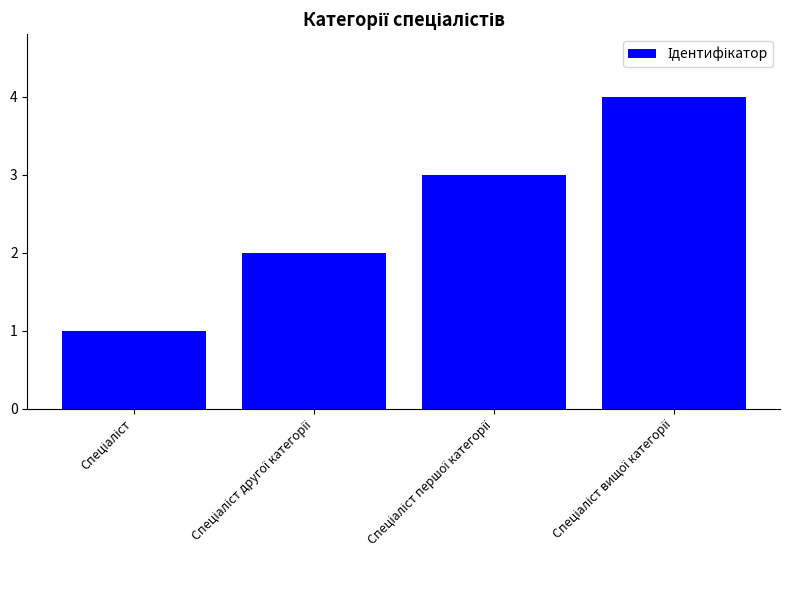

Does the chart contain stacked bars?

No